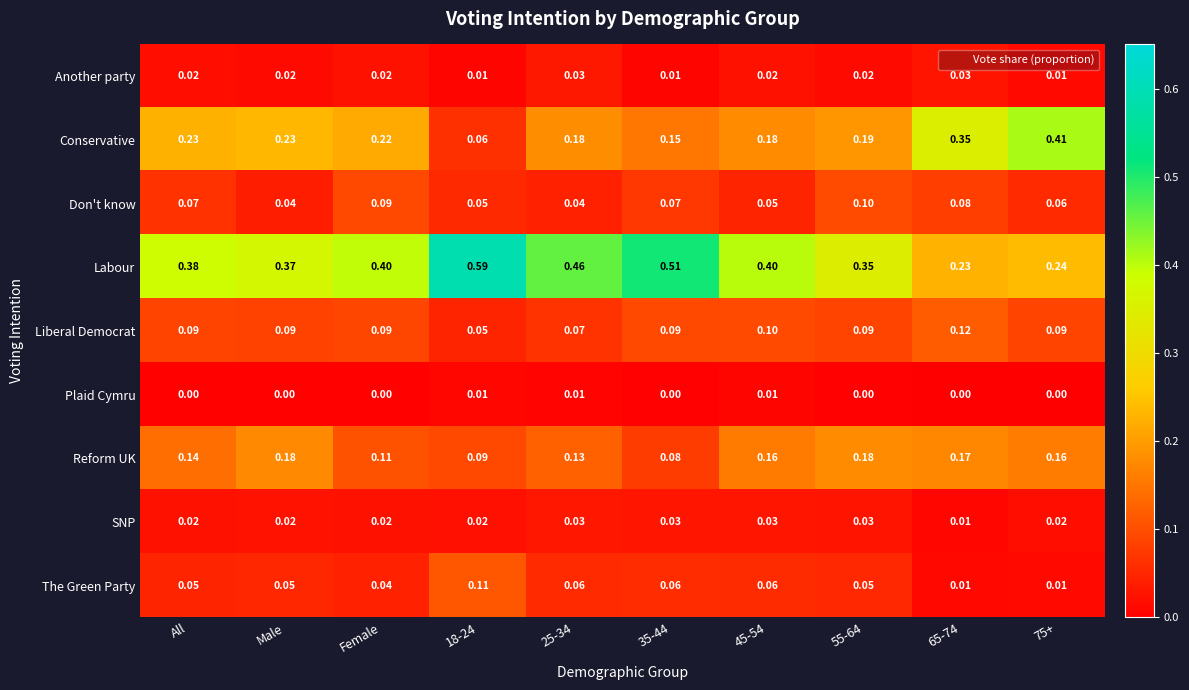

Which series has the largest range (max minus min)?

Labour